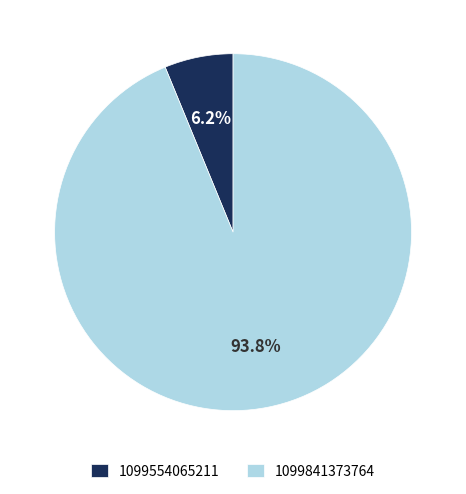

True or false: 1099841373764 accounts for 94% of the total.

True